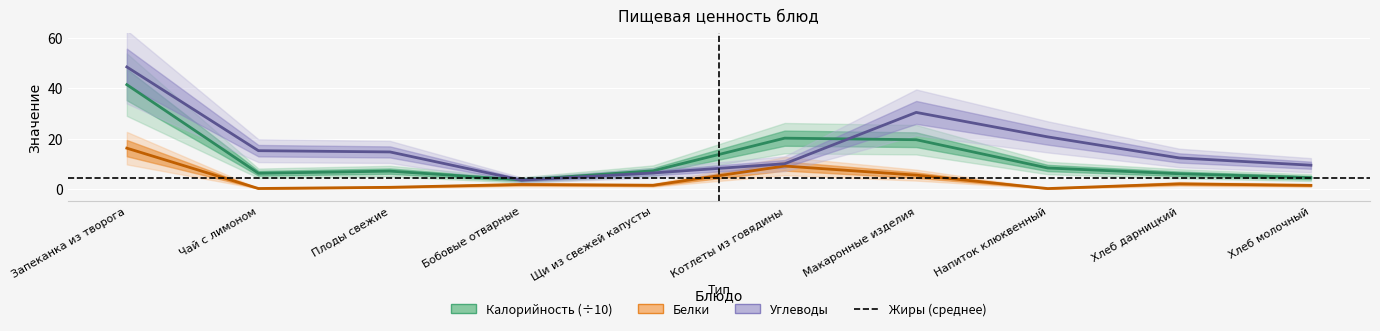

Where is the first local minimum for Калорийность?

Чай с лимоном